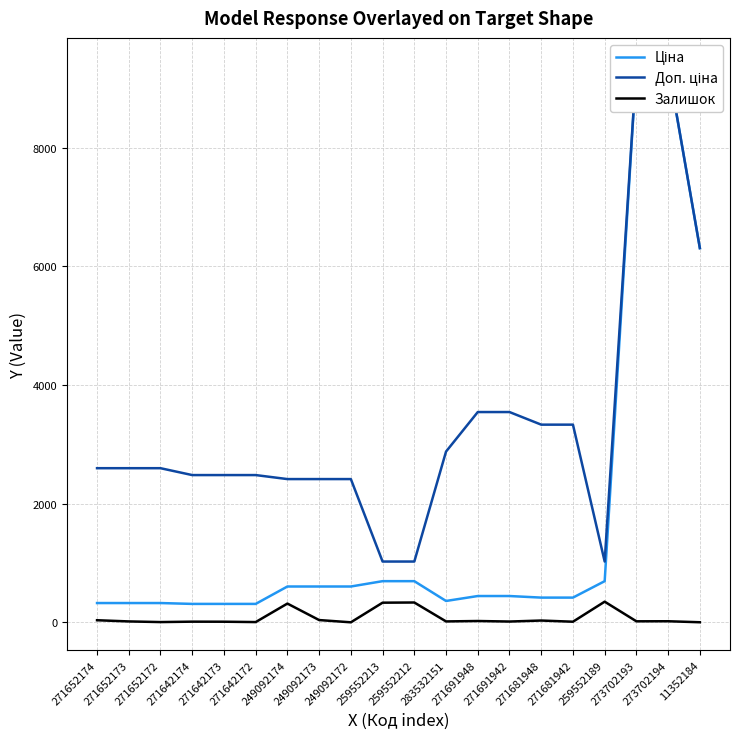

What is the sum of all Залишок values?

1572